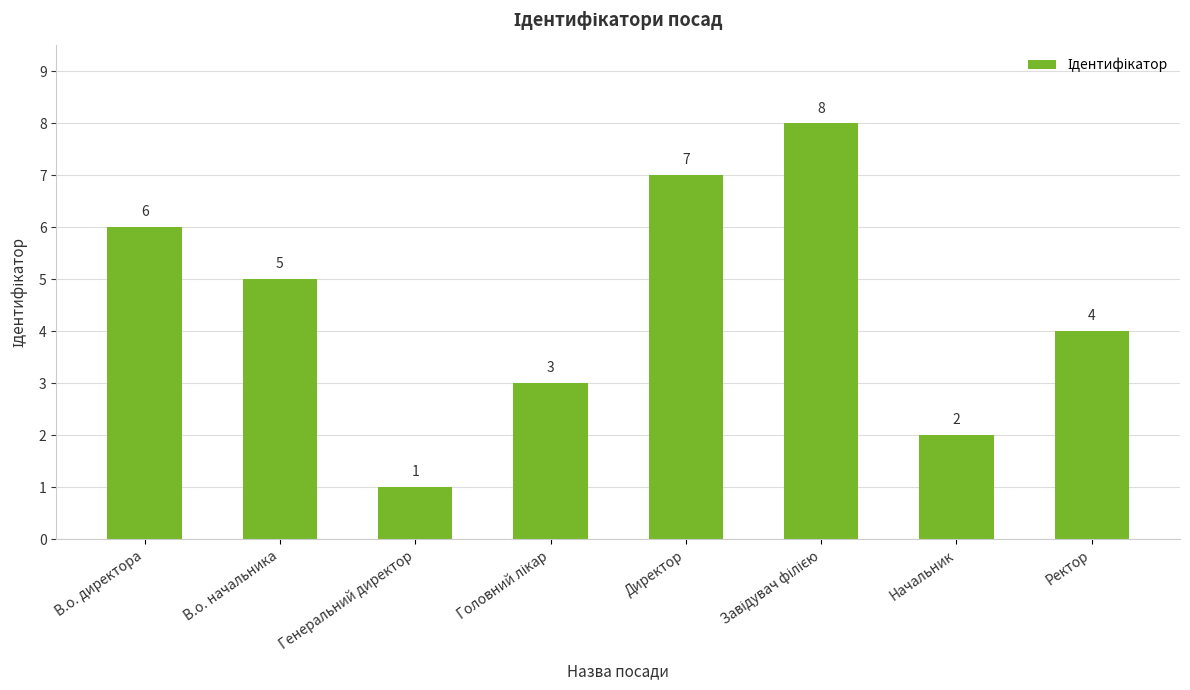

What is the label of the 7th bar from the left?

Начальник